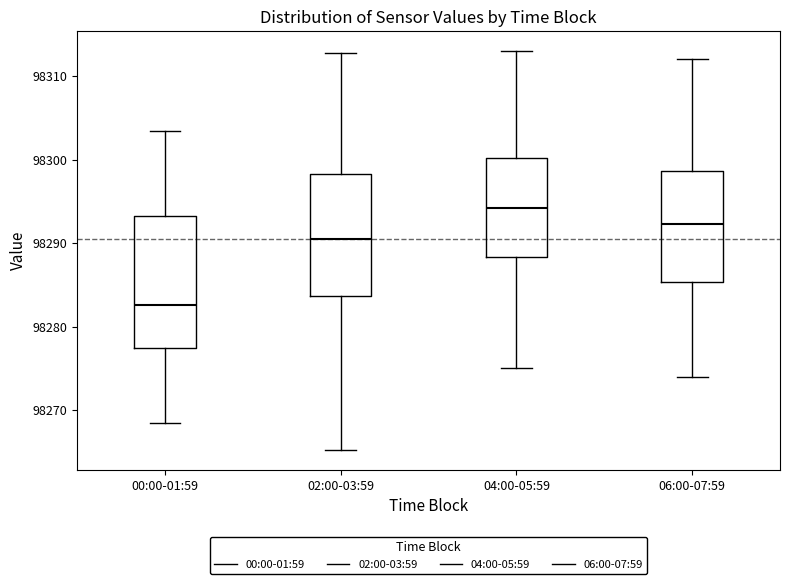

Which box has the highest median line?

04:00-05:59